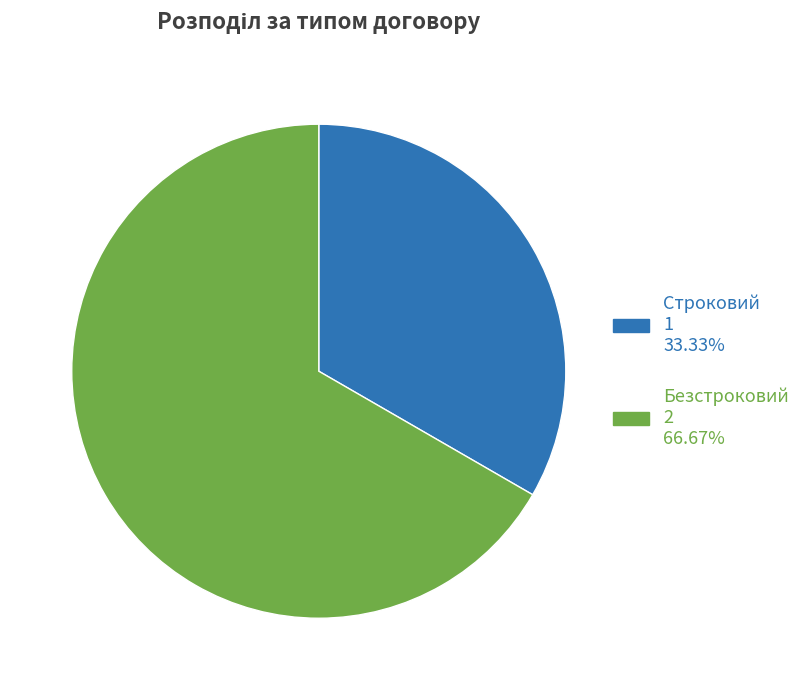

Is it true that Безстроковий is 67% of the pie?

True